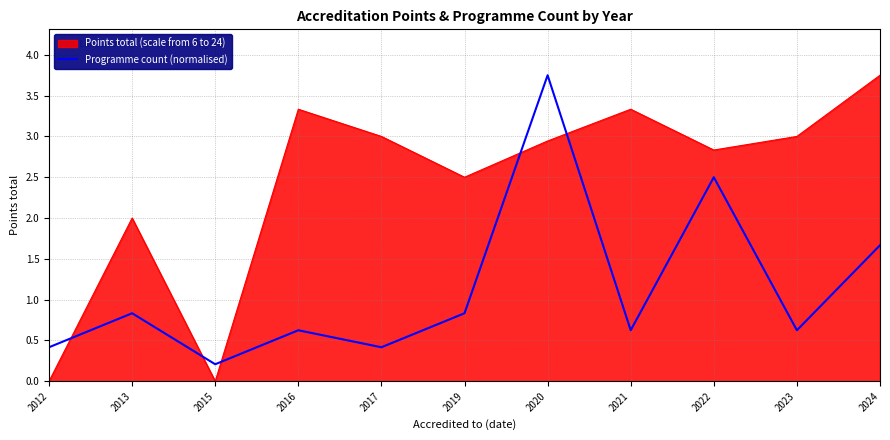

What is the difference between the highest and lowest values at 2020?

0.8